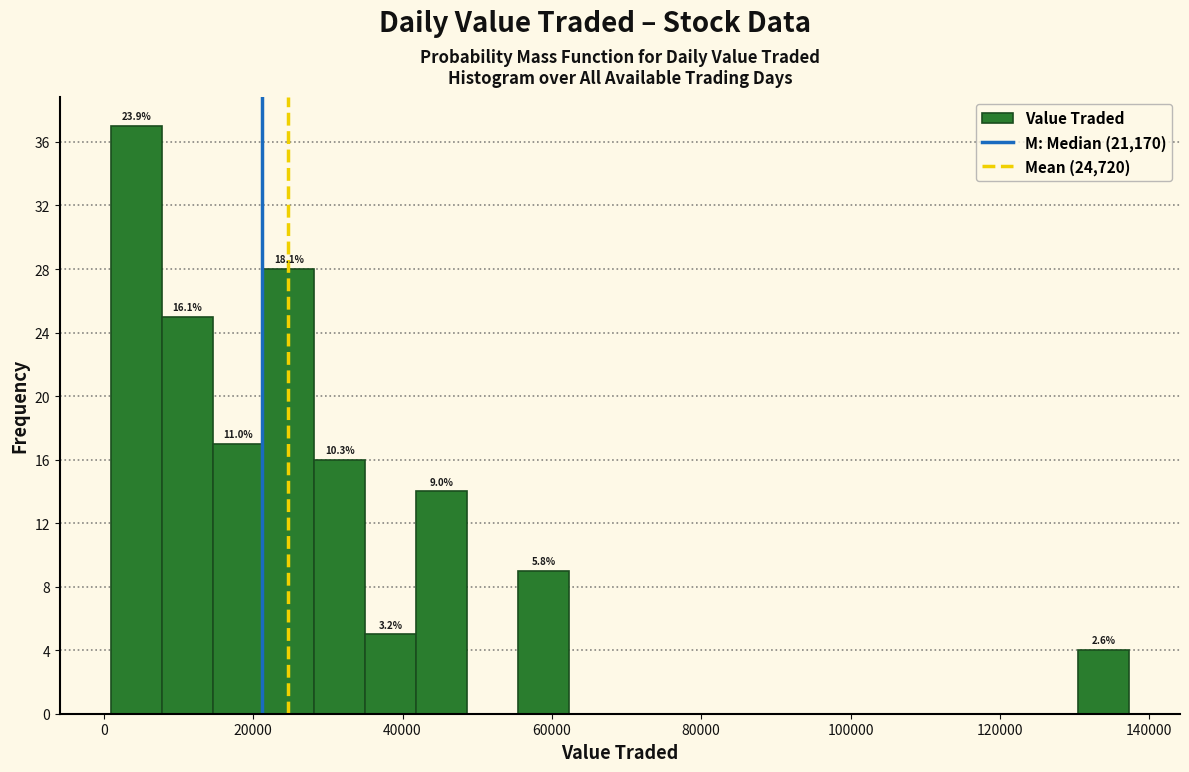

Read against the x-axis, roughly where is the centre of the tallest bar?

4000